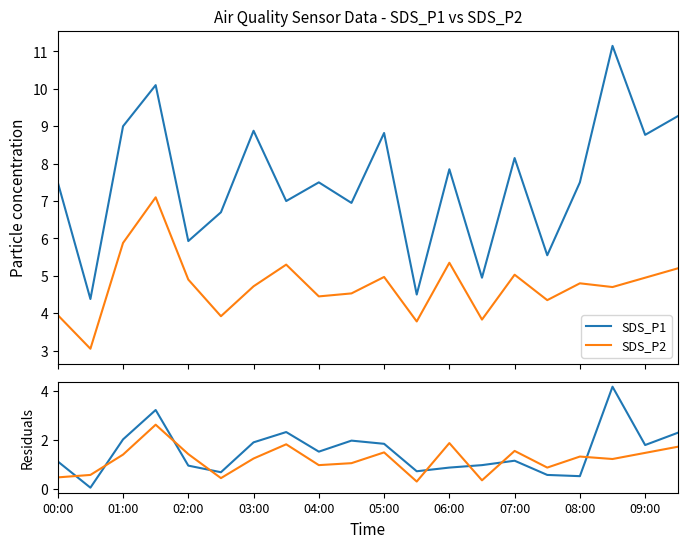

True or false: SDS_P2 and SDS_P1 intersect in this chart.

False